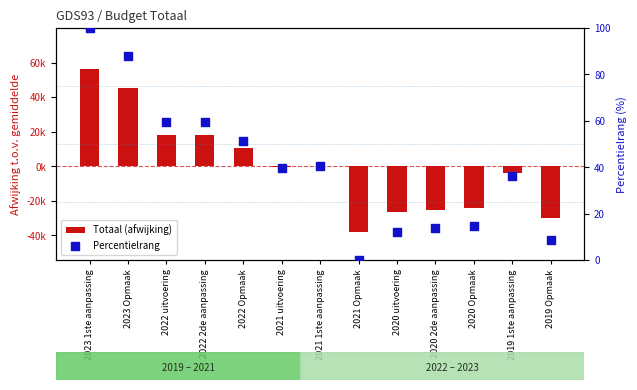

At how many categories does at least one series exceed -15477?

13